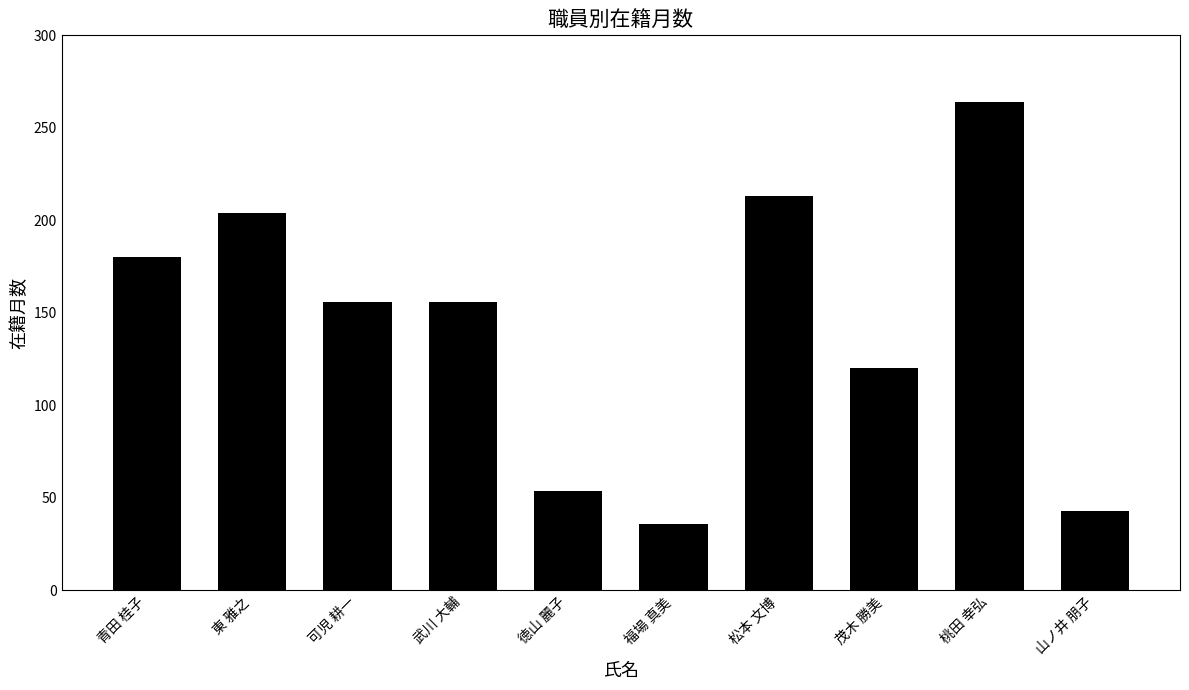

Which label corresponds to the largest value in the chart?

桃田 幸弘